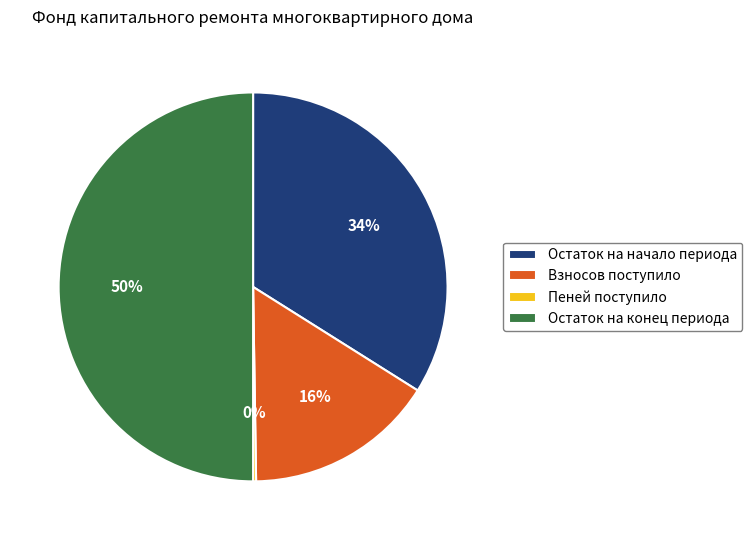

Which has a higher value, Взносов поступило or Остаток на конец периода?

Остаток на конец периода